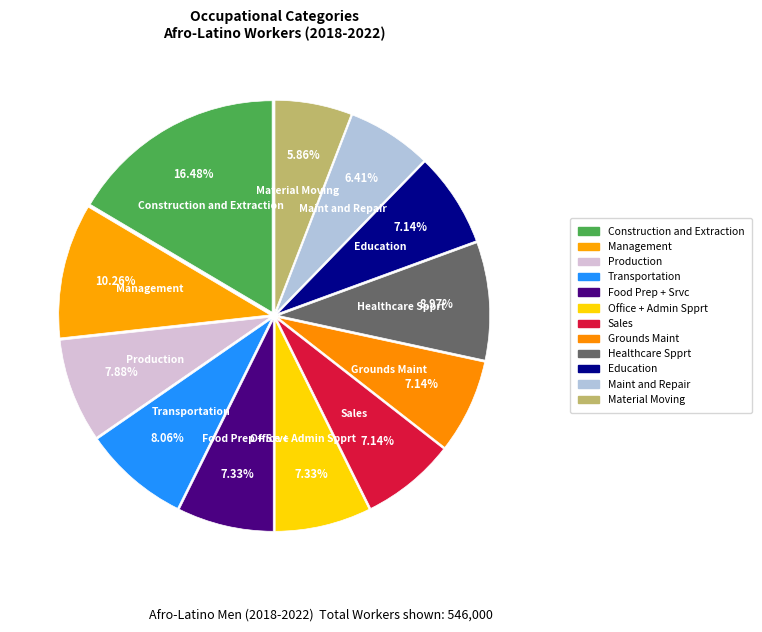

How many slices are in this pie chart?

12